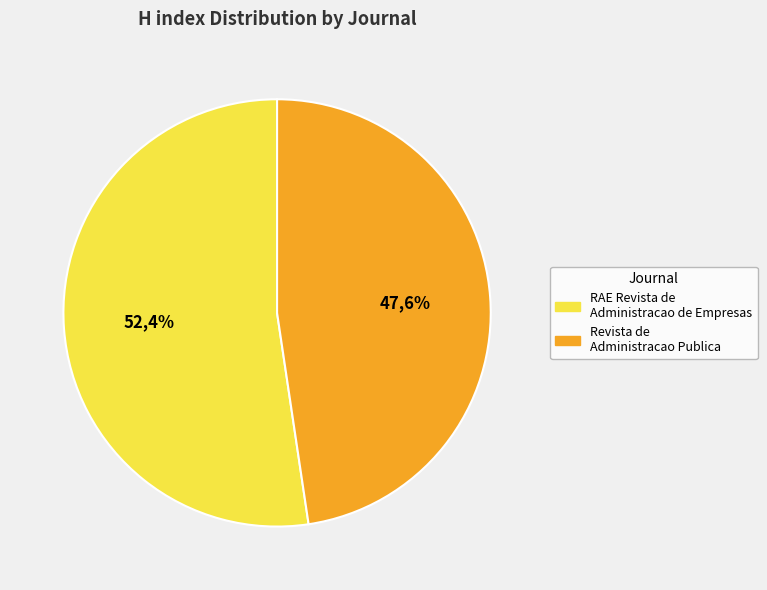

Is it true that Revista de Administracao Publica is 54% of the pie?

False